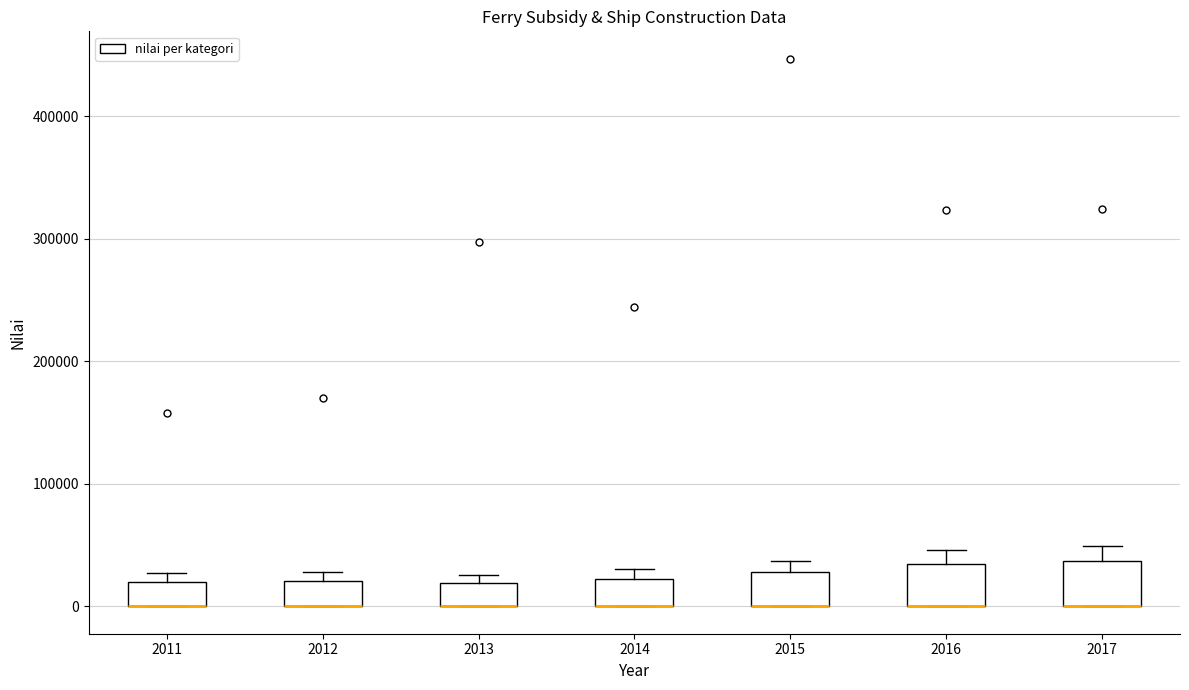

Reading left to right, transcribe this box plot: for each box, give where its median line is, the range the box spans, and where its two whiskers end, as read against the y-axis. The values are not printed on the chart, so give them approximately, as read against the axis.

2011: median 0 (drawn on the box's lower edge), box 0 to 20000, whiskers 0 to 30000
2012: median 0 (drawn on the box's lower edge), box 0 to 20000, whiskers 0 to 30000
2013: median 0 (drawn on the box's lower edge), box 0 to 20000, whiskers 0 to 30000
2014: median 0 (drawn on the box's lower edge), box 0 to 20000, whiskers 0 to 30000
2015: median 0 (drawn on the box's lower edge), box 0 to 30000, whiskers 0 to 40000
2016: median 0 (drawn on the box's lower edge), box 0 to 30000, whiskers 0 to 50000
2017: median 0 (drawn on the box's lower edge), box 0 to 40000, whiskers 0 to 50000